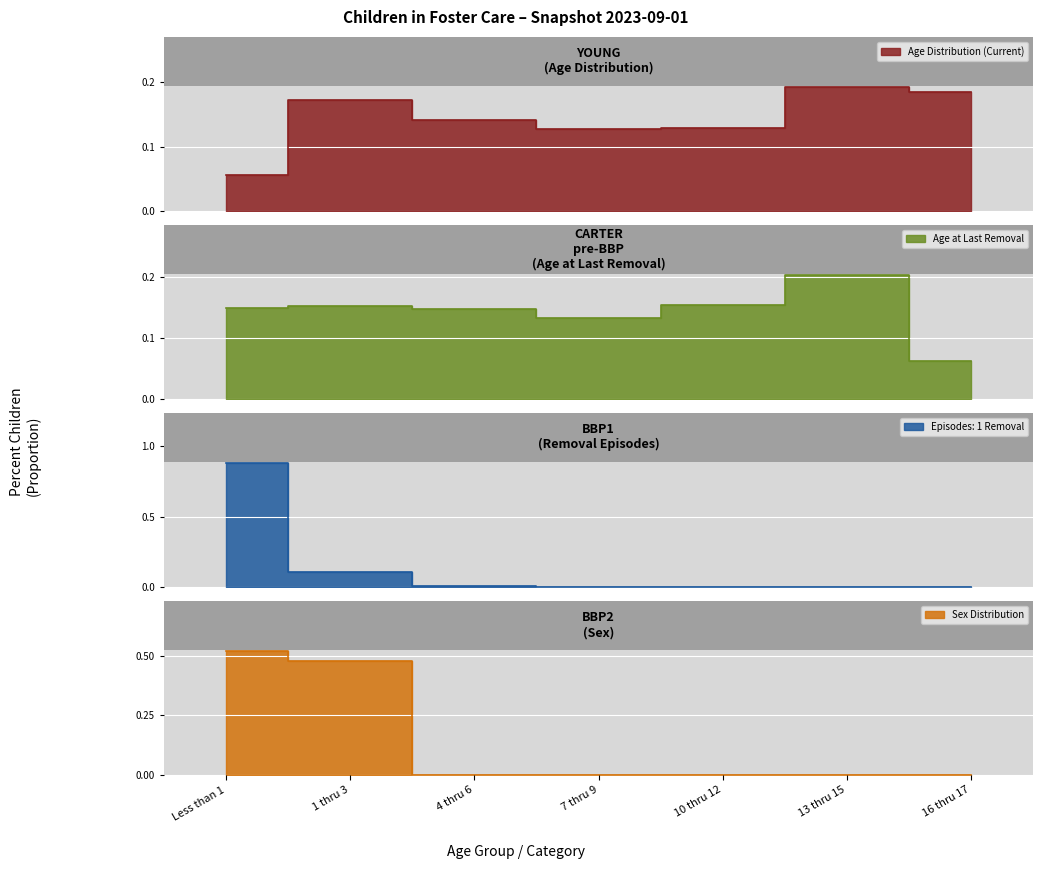

Between 7 thru 9 and 10 thru 12, which is larger?

10 thru 12